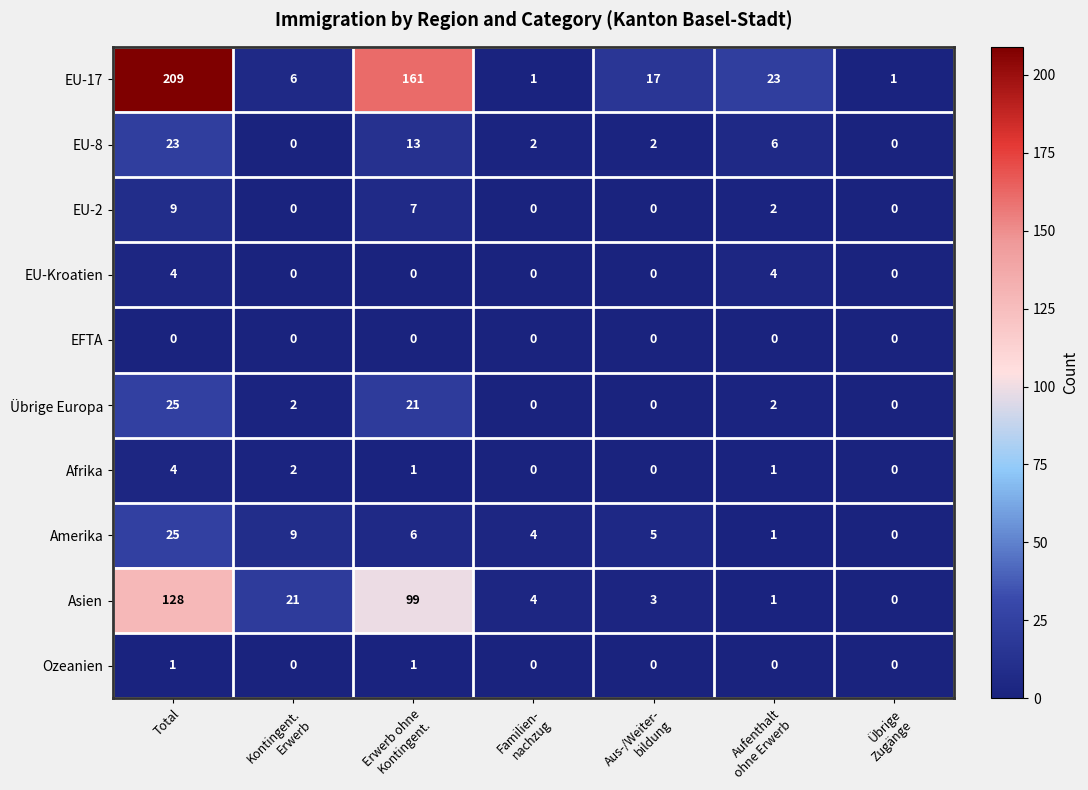

What is the difference between the maximum and minimum values in the Übrige Europa series?

25